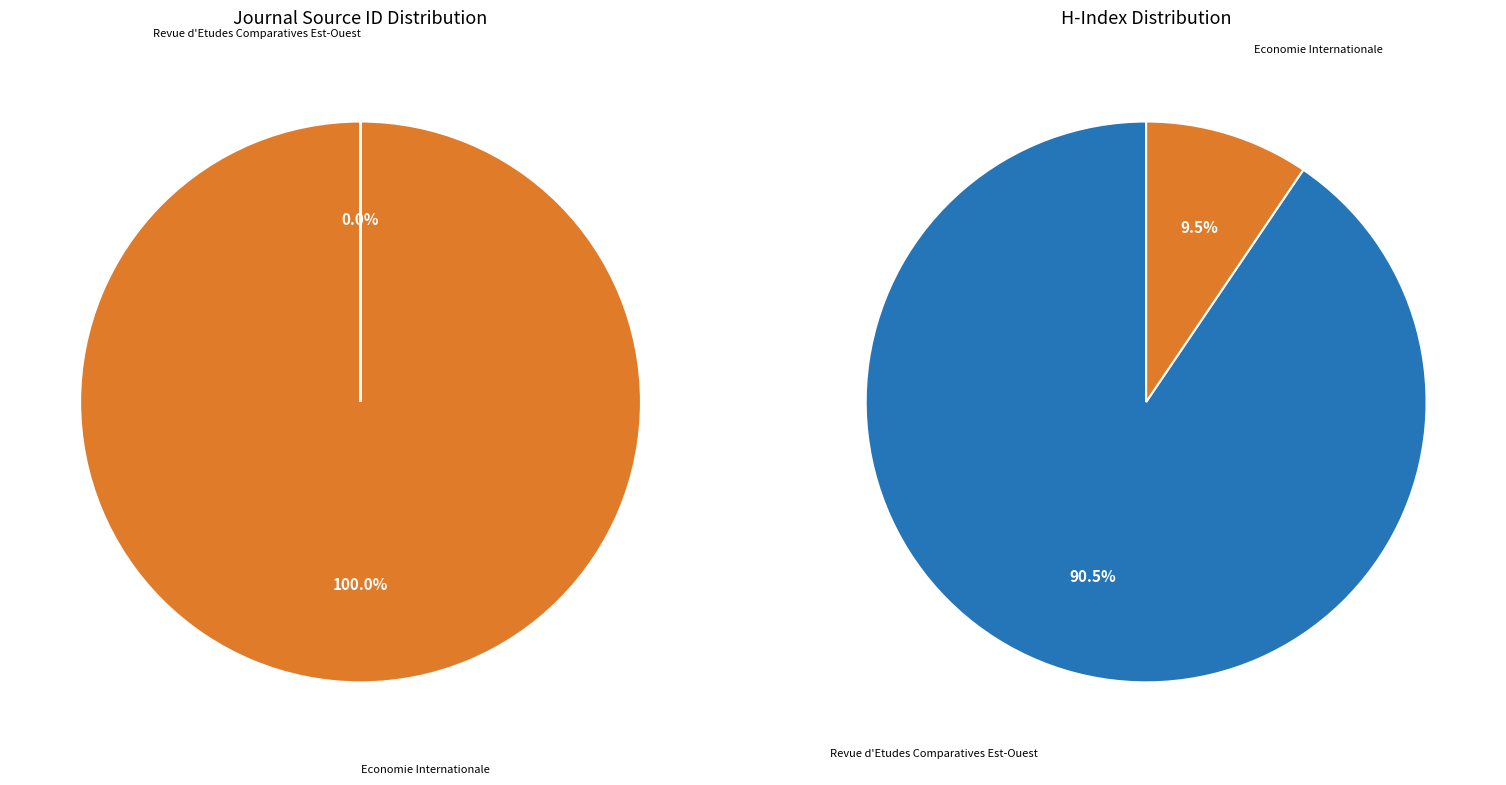

What is the smallest slice in the pie chart?

Revue d'Etudes Comparatives Est-Ouest